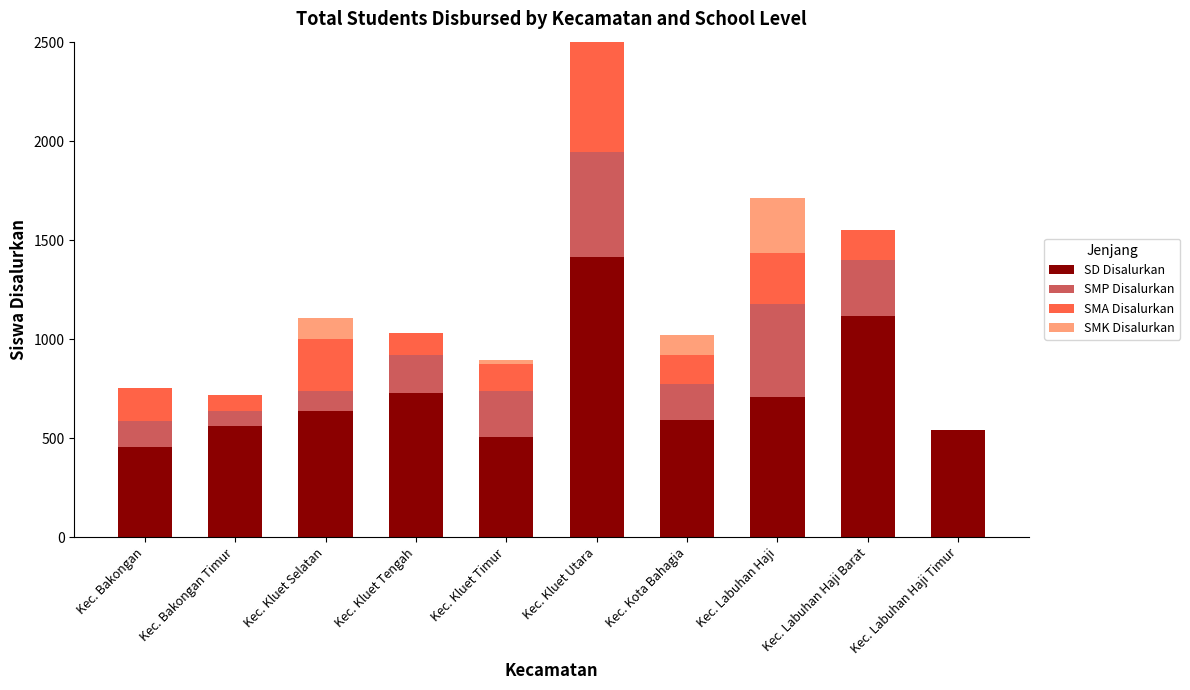

What is the highest value of the SD Disalurkan series?

1418